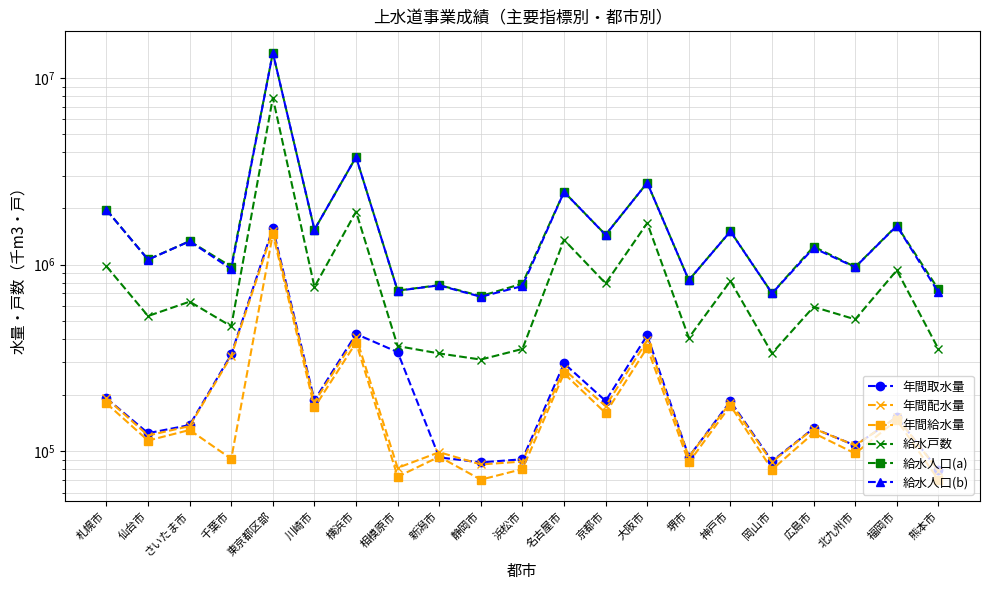

What is the value of the 給水人口(b) point at the 5th from the left?

13666183.0